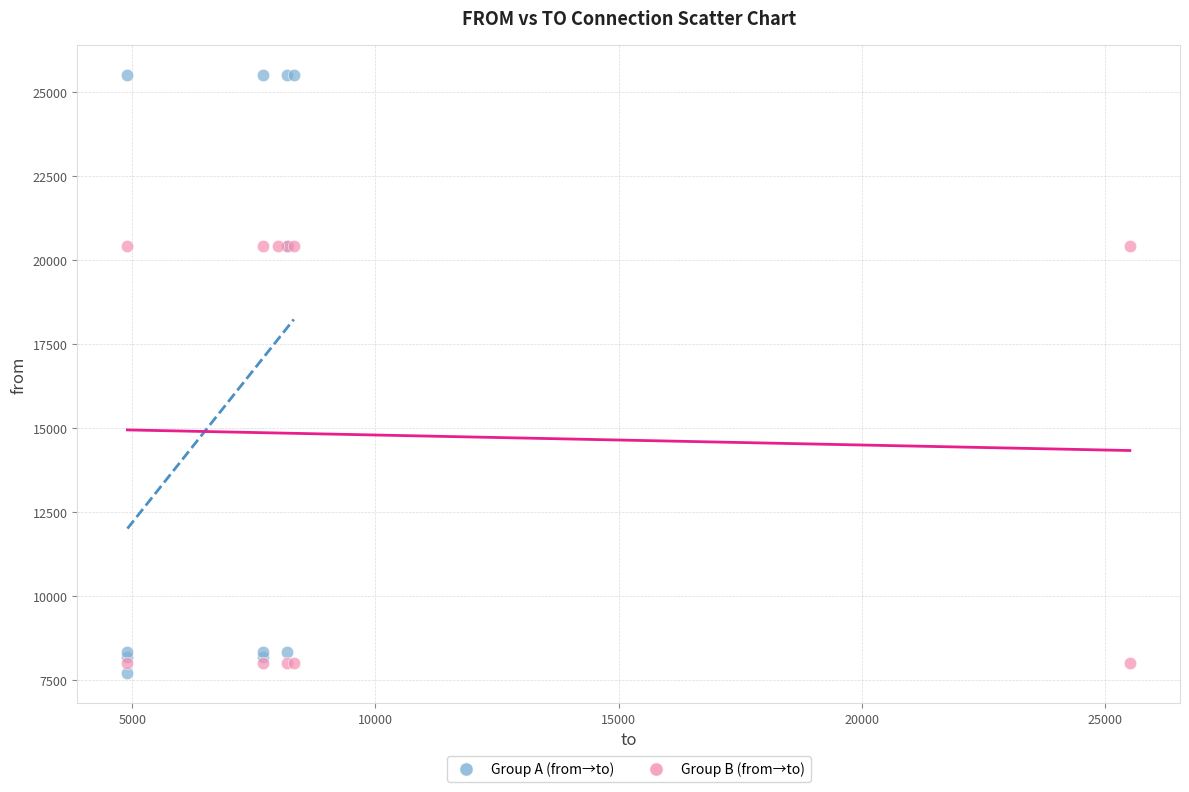

What are all the series names shown in the legend?

Group A (from→to), Group B (from→to)